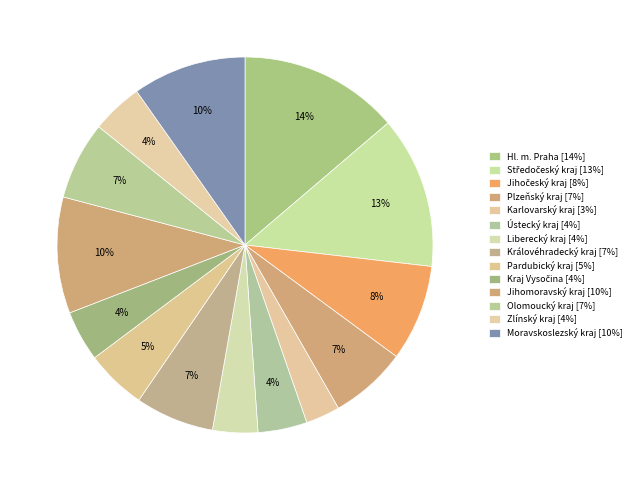

Is it true that Zlínský kraj is 4% of the pie?

True